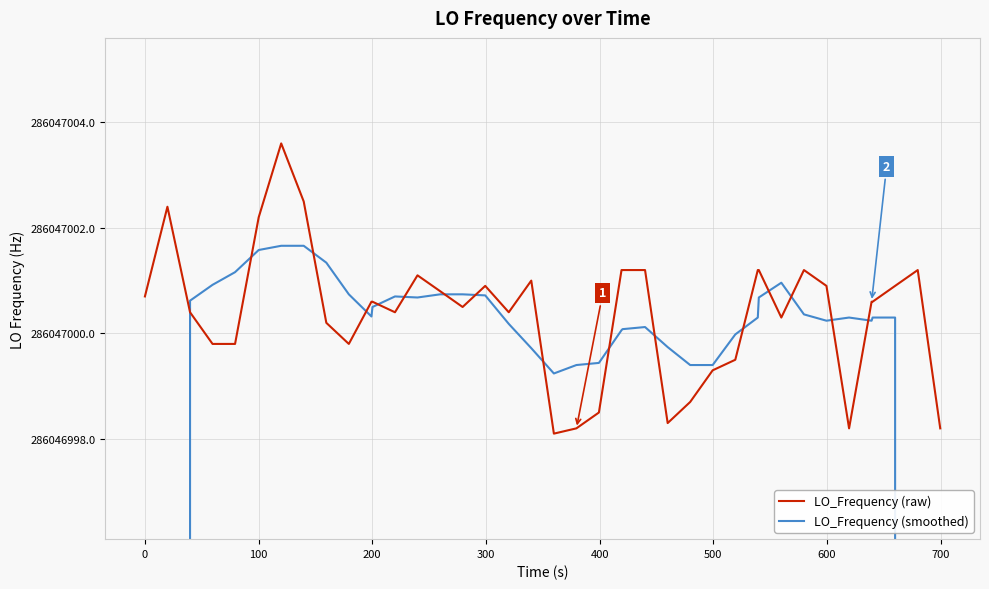

True or false: LO_Frequency (raw) and LO_Frequency (smoothed) cross at least once.

True